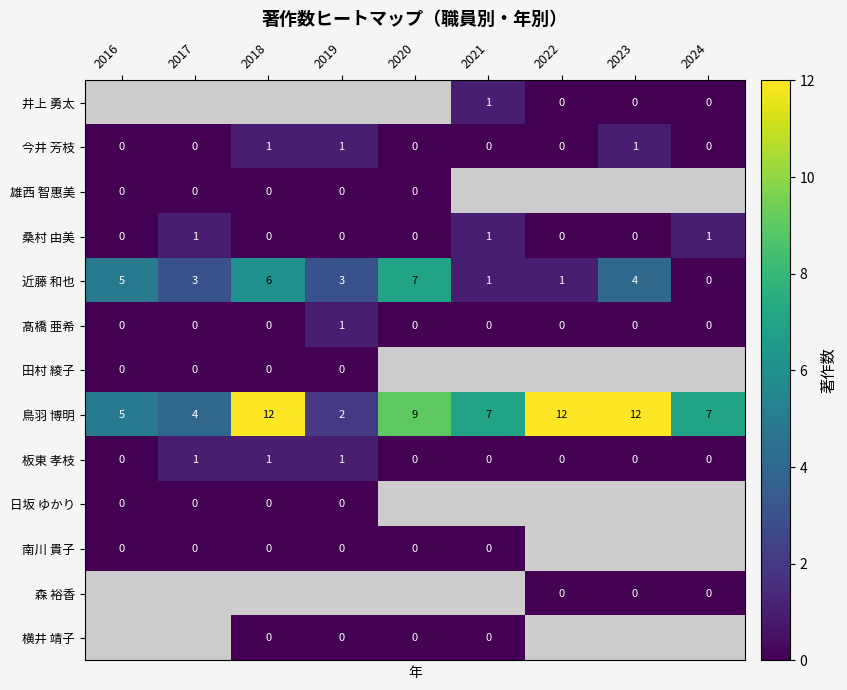

Is the value of 鳥羽 博明 at 2017 greater than the value of 桑村 由美 at 2017?

Yes